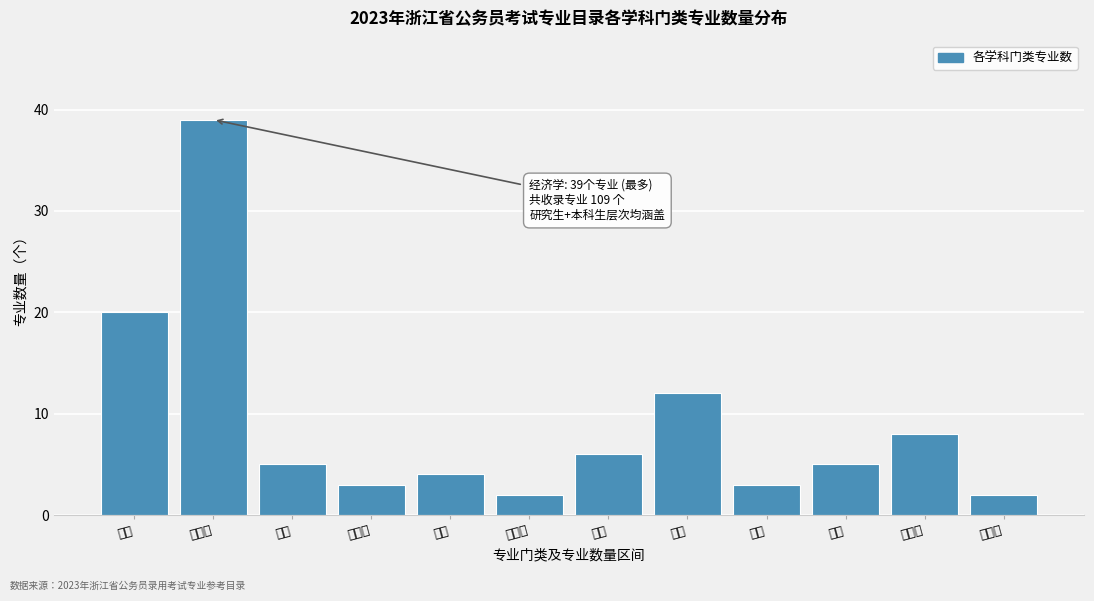

Reading left to right, list all the values displayed in this chart.

哲学=20	经济学=39	法学=5	教育学=3	文学=4	历史学=2	理学=6	工学=12	农学=3	医学=5	管理学=8	艺术学=2